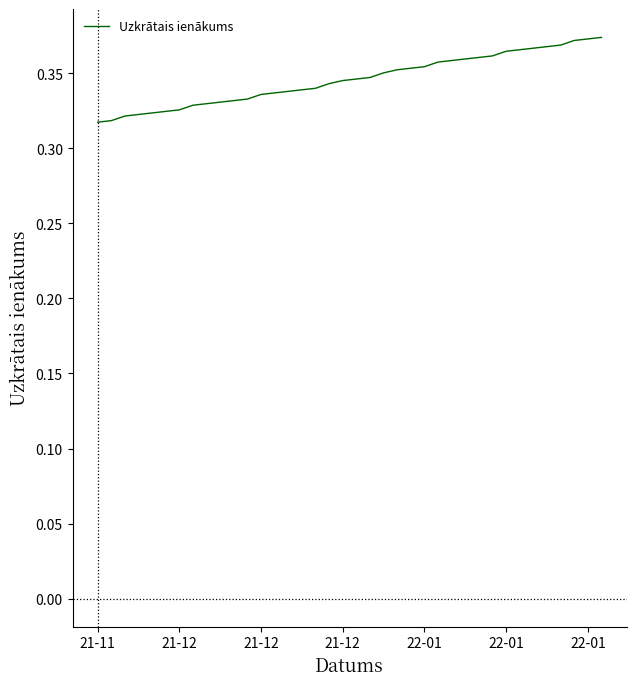

How many lines are shown in the chart?

1